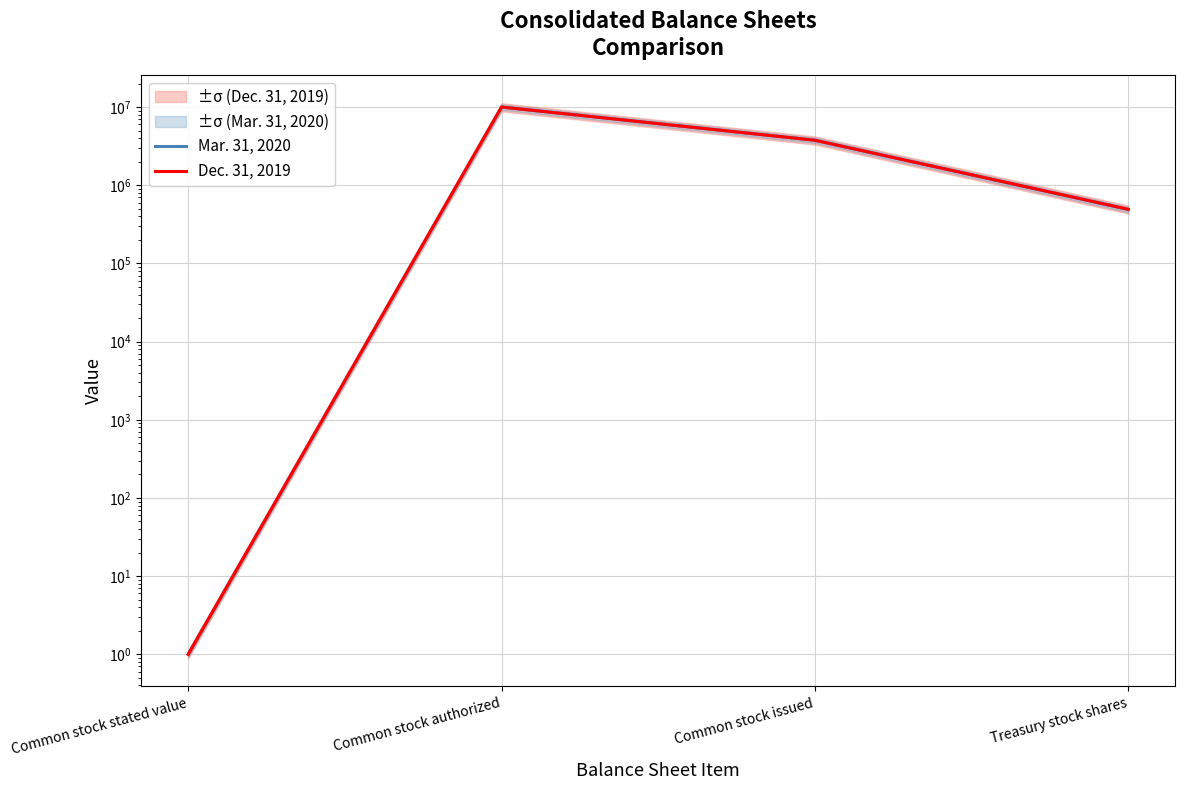

The Mar. 31, 2020 series shows 1 at Common stock stated value. True or false?

False